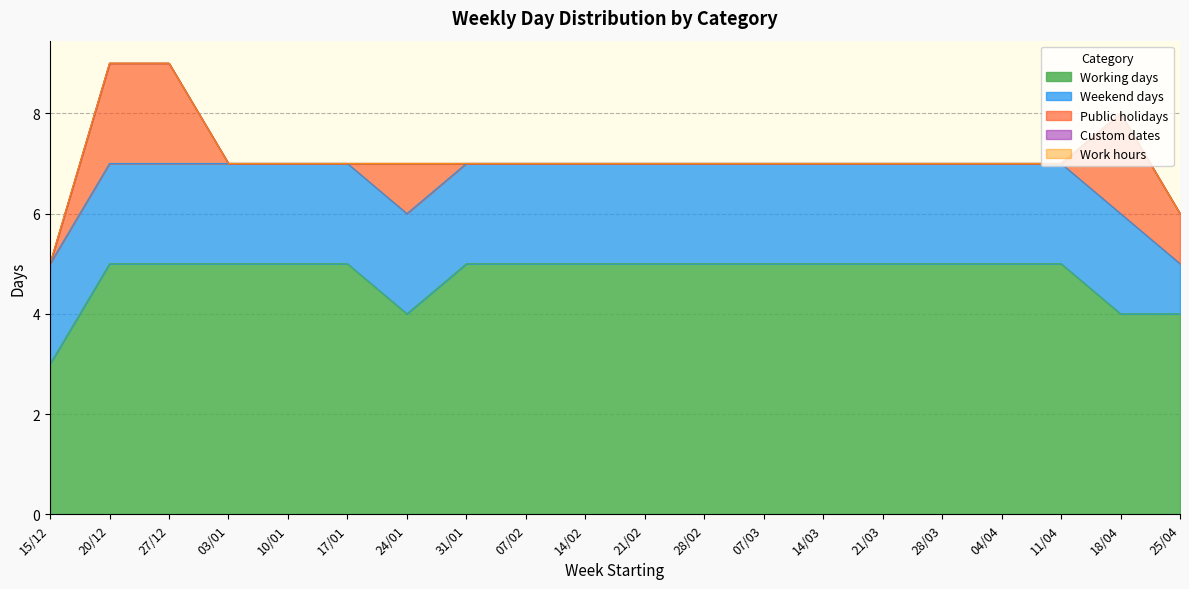

Which category has the highest value in the Work hours series?

15/12